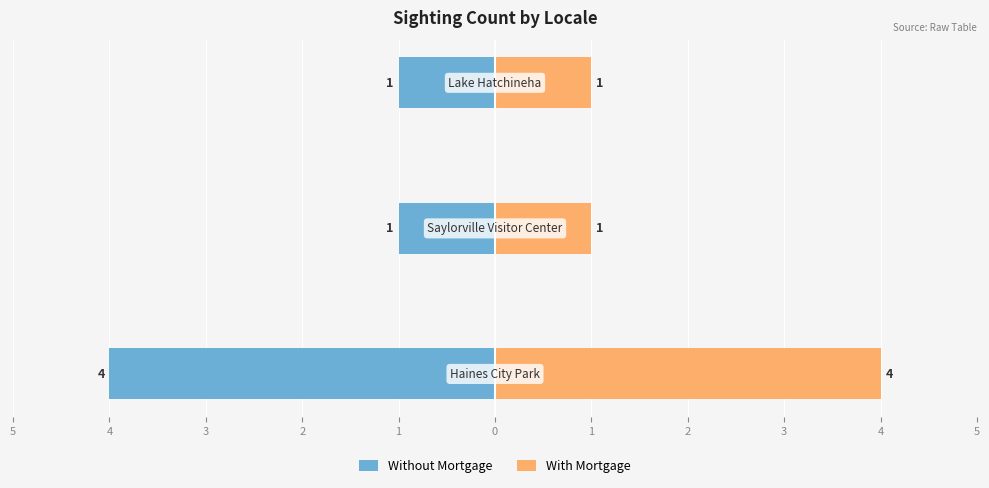

What is the value of the Without Mortgage bar at the 2nd from the left?

-1